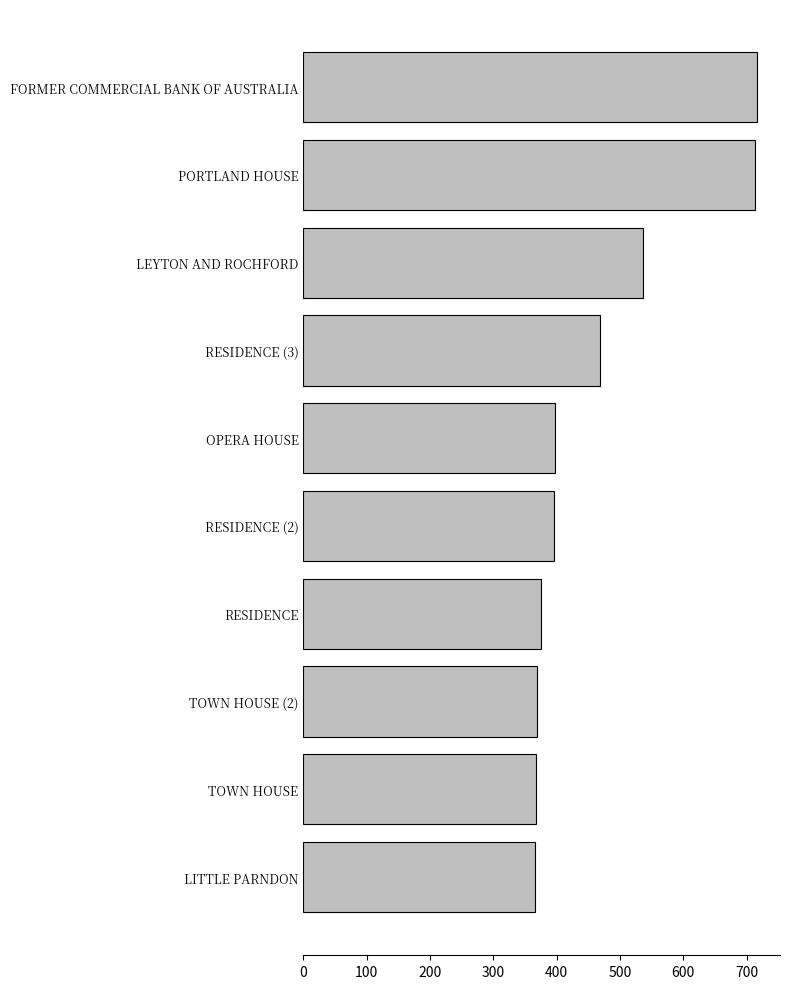

At which label is the value closest to 541?

LEYTON AND ROCHFORD